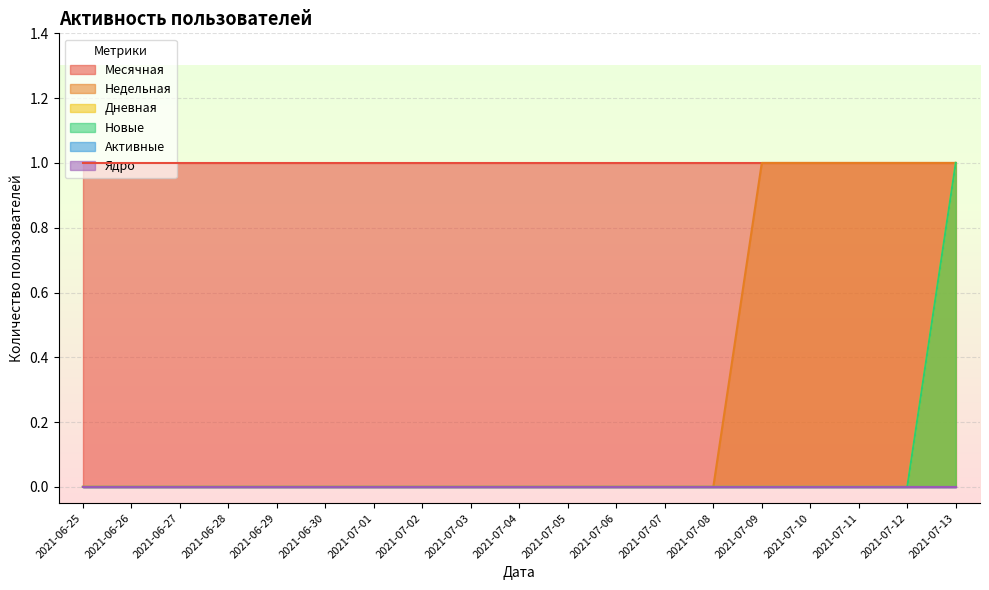

At how many categories does at least one series exceed 0?

5